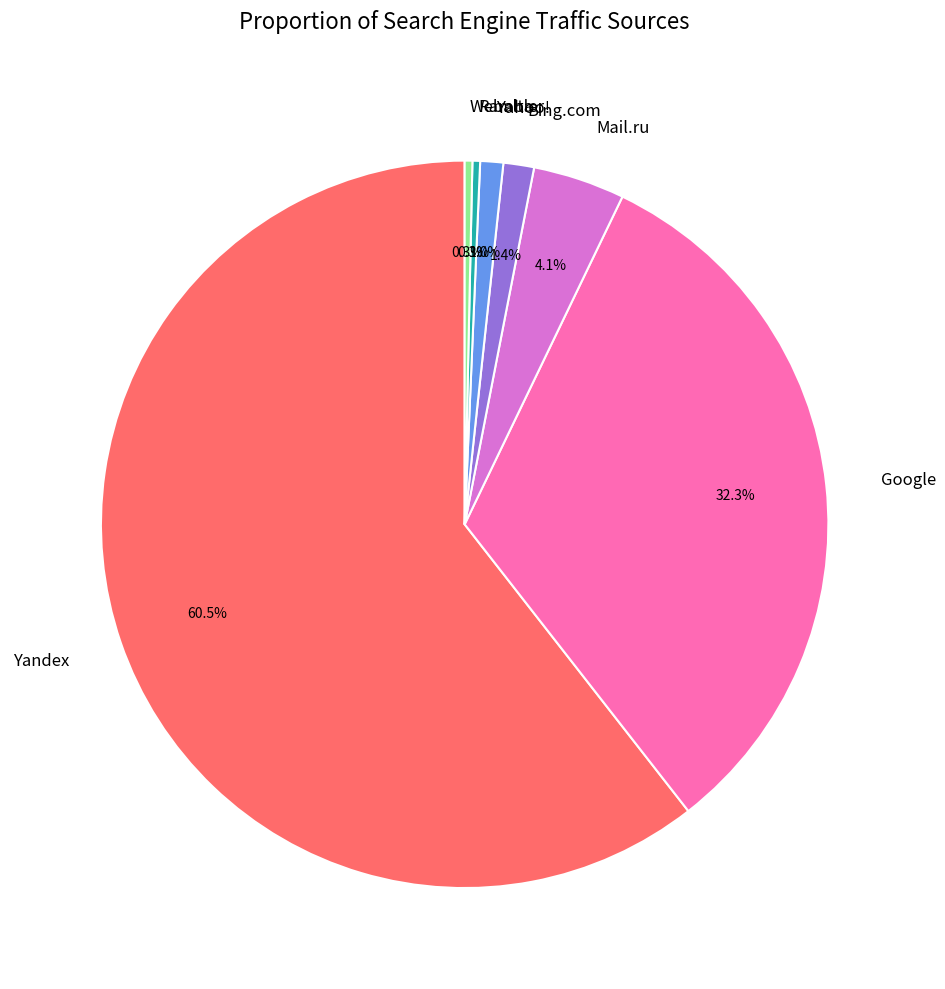

To the nearest percent, what is the average slice percentage?

14%